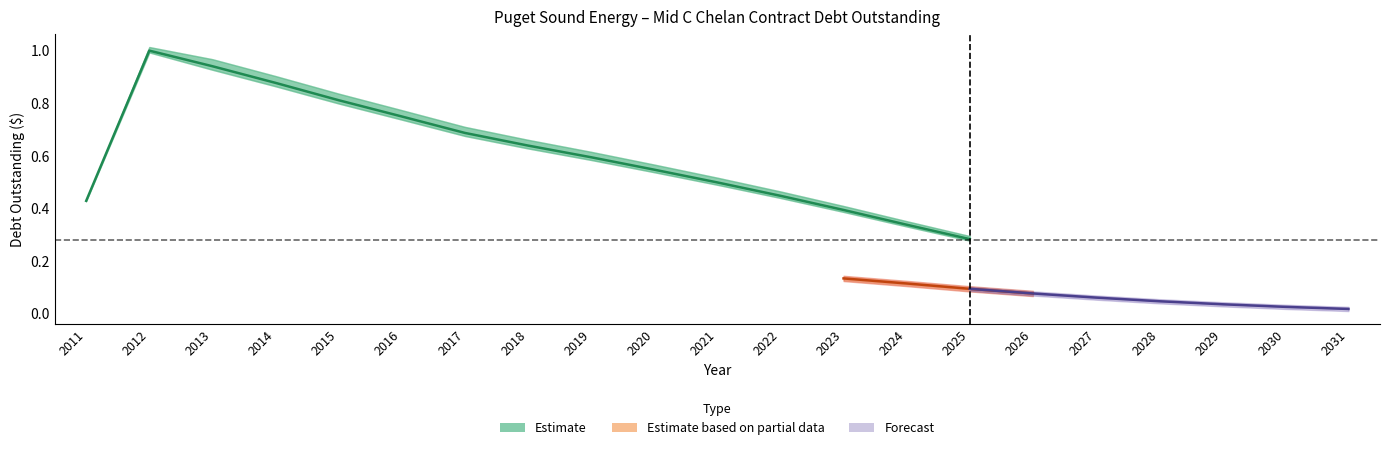

What is the change in value from 2013 to 2017?

-0.3